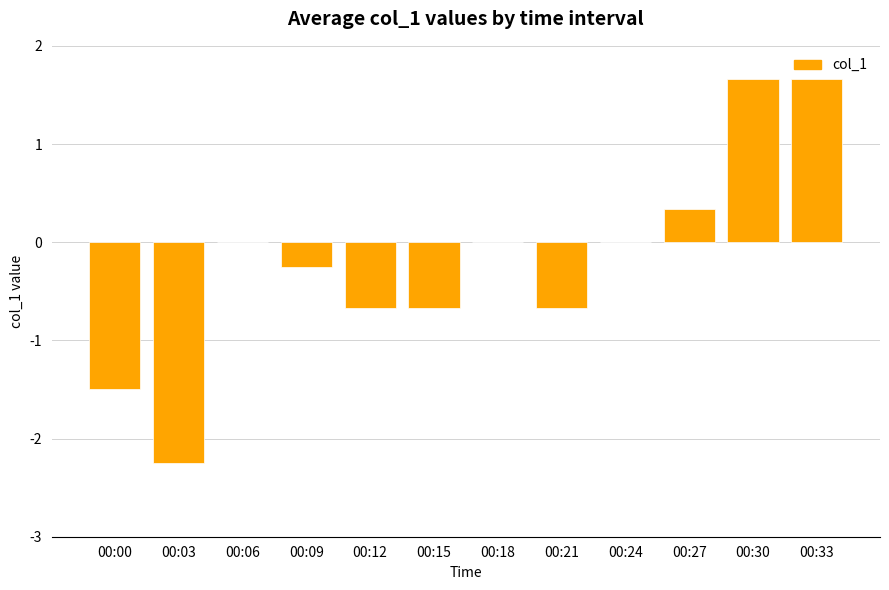

The value at 00:21 is -0.7. True or false?

True